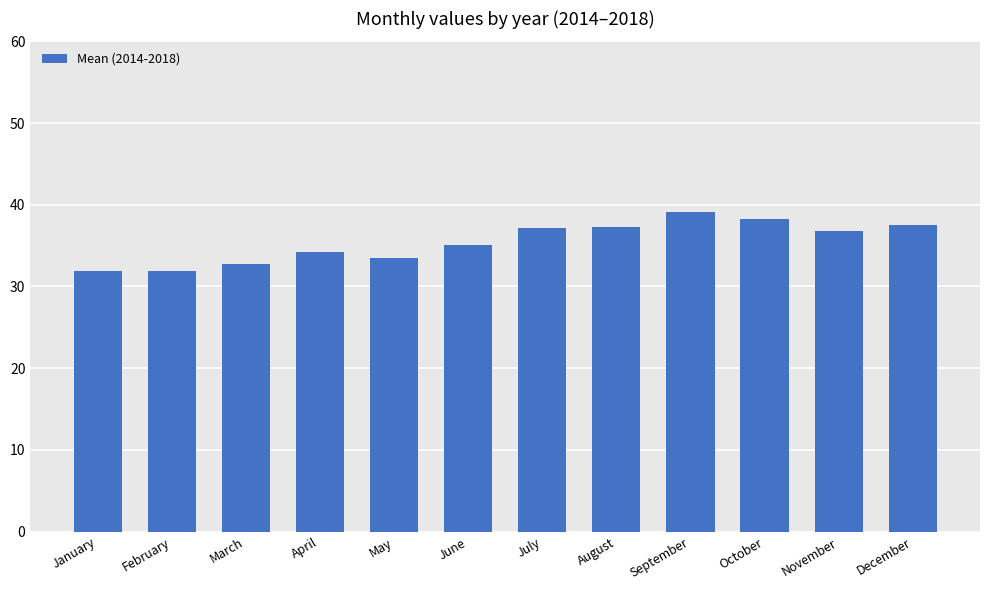

True or false: the data shows 10.5 at August.

False